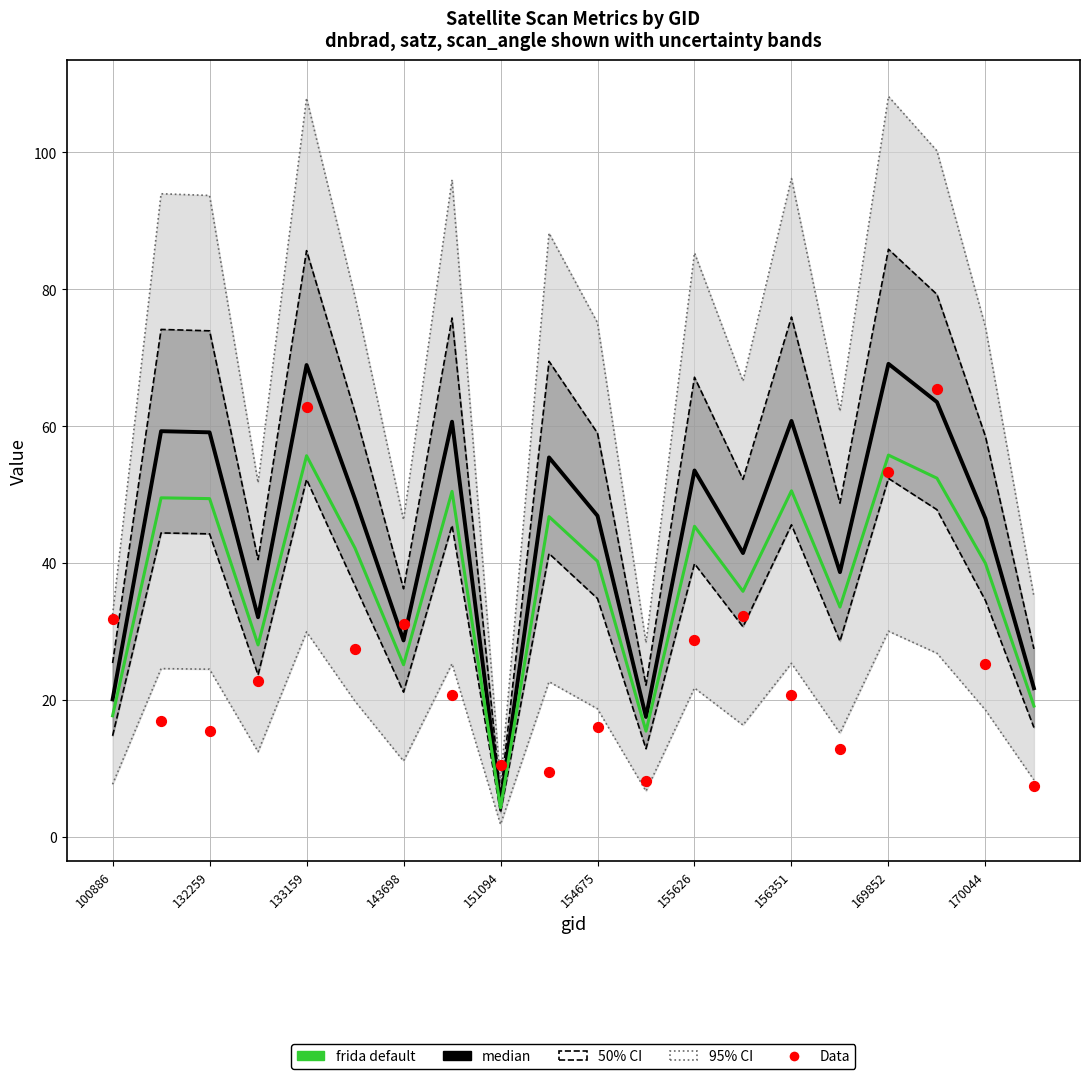

Is the value of Data at 17 greater than the value of median at 156351?

Yes